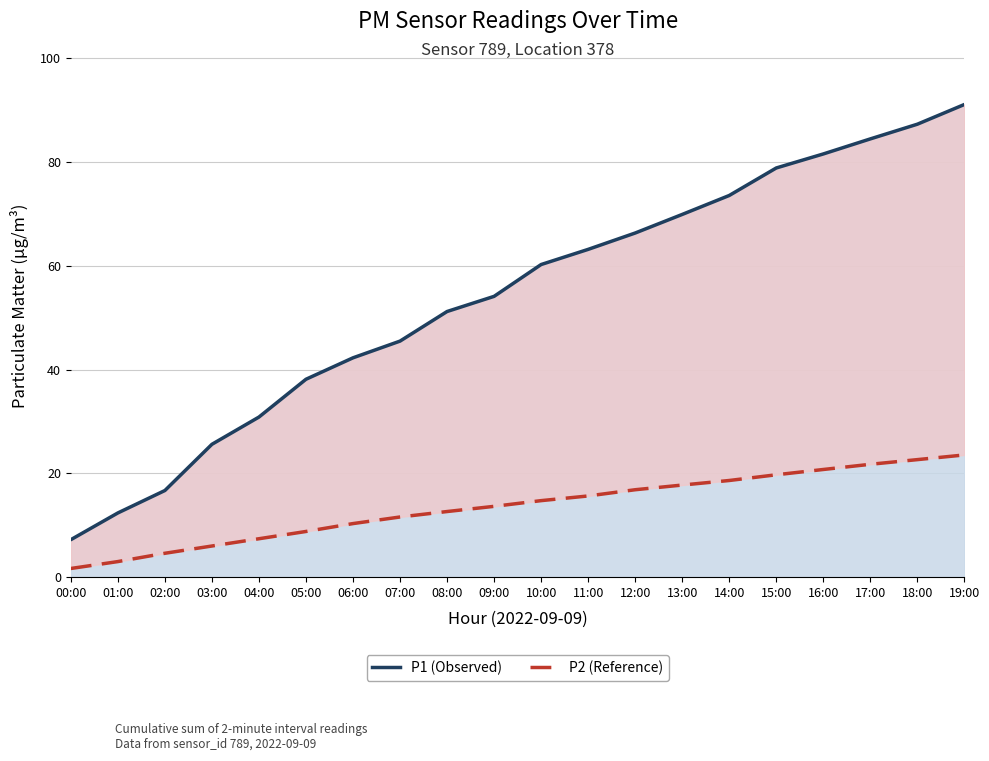

Reading left to right, extract all data points from this chart.

P1 (Observed): 7.2	12.4	16.7	25.6	30.9	38.1	42.3	45.5	51.2	54.1	60.3	63.2	66.3	69.9	73.6	78.9	81.6	84.5	87.3	91.1
P2 (Reference): 1.7	3.0	4.6	6.0	7.4	8.8	10.4	11.6	12.7	13.7	14.8	15.7	16.9	17.8	18.6	19.8	20.8	21.8	22.7	23.6